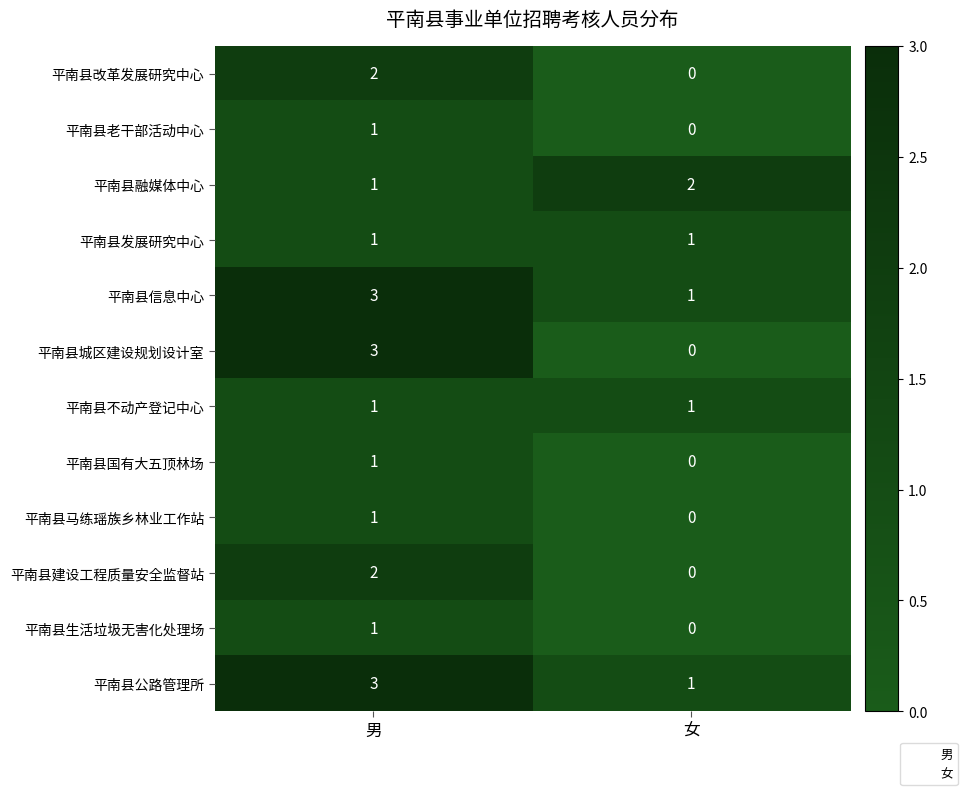

What is the sum of all 平南县融媒体中心 values?

3